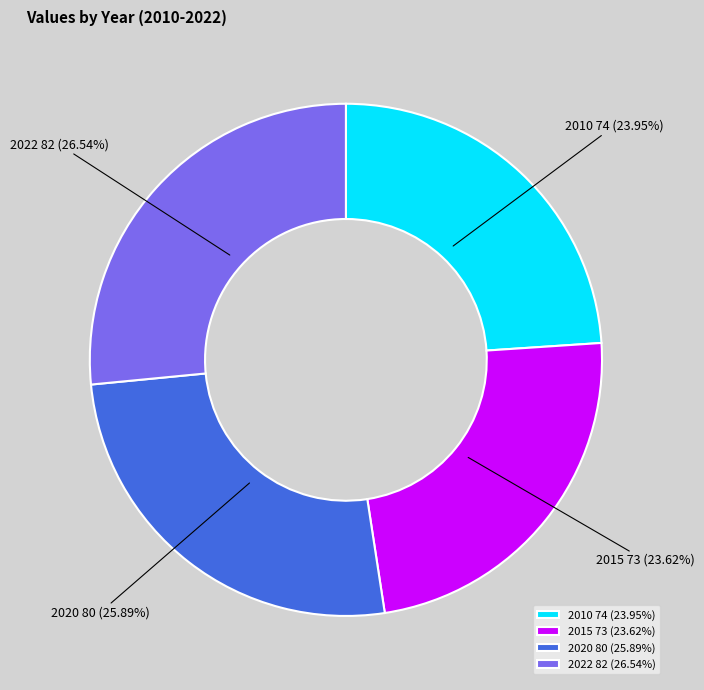

How many segments does this pie chart have?

4